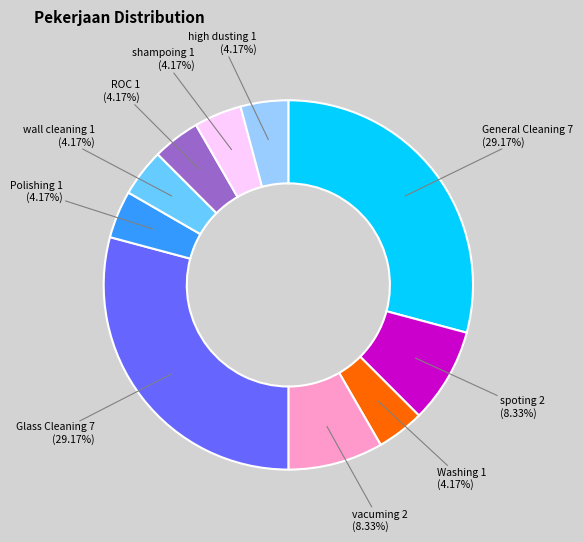

Is there a majority slice in this chart?

No